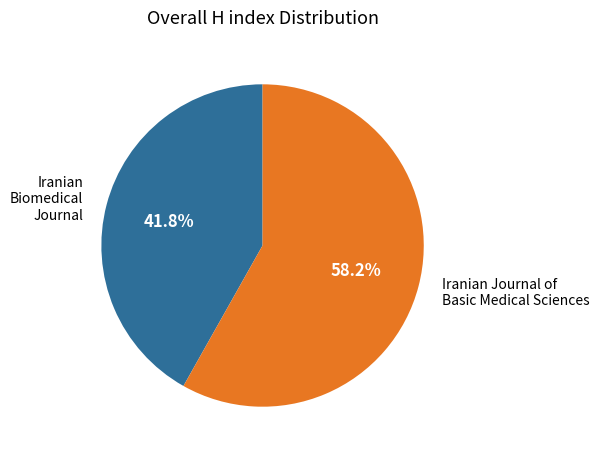

Count the number of slices in the pie.

2